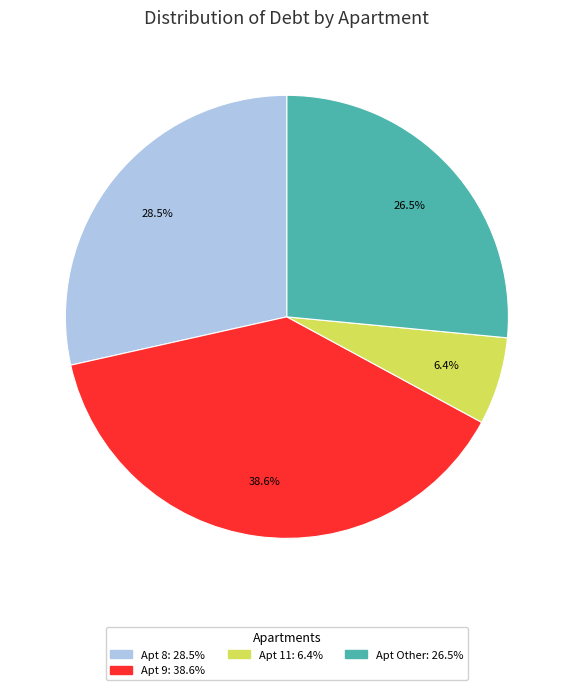

Is there any slice that represents more than half of the pie?

No